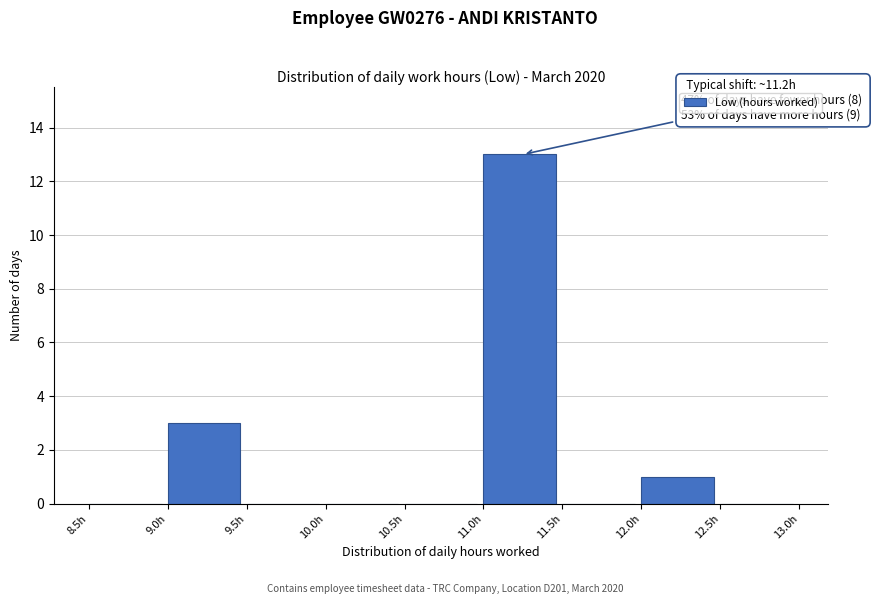

Over which range of the x-axis is the bar tallest?

11.0 to 11.5